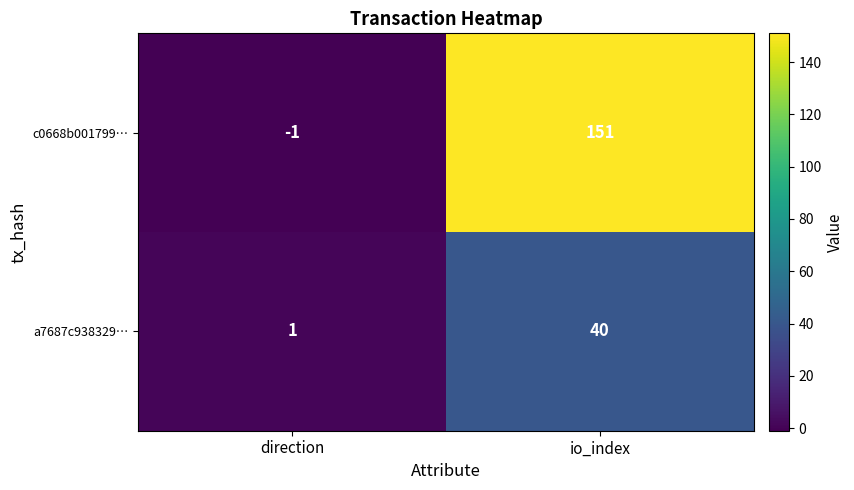

At which category does the chart reach its peak across all series?

io_index